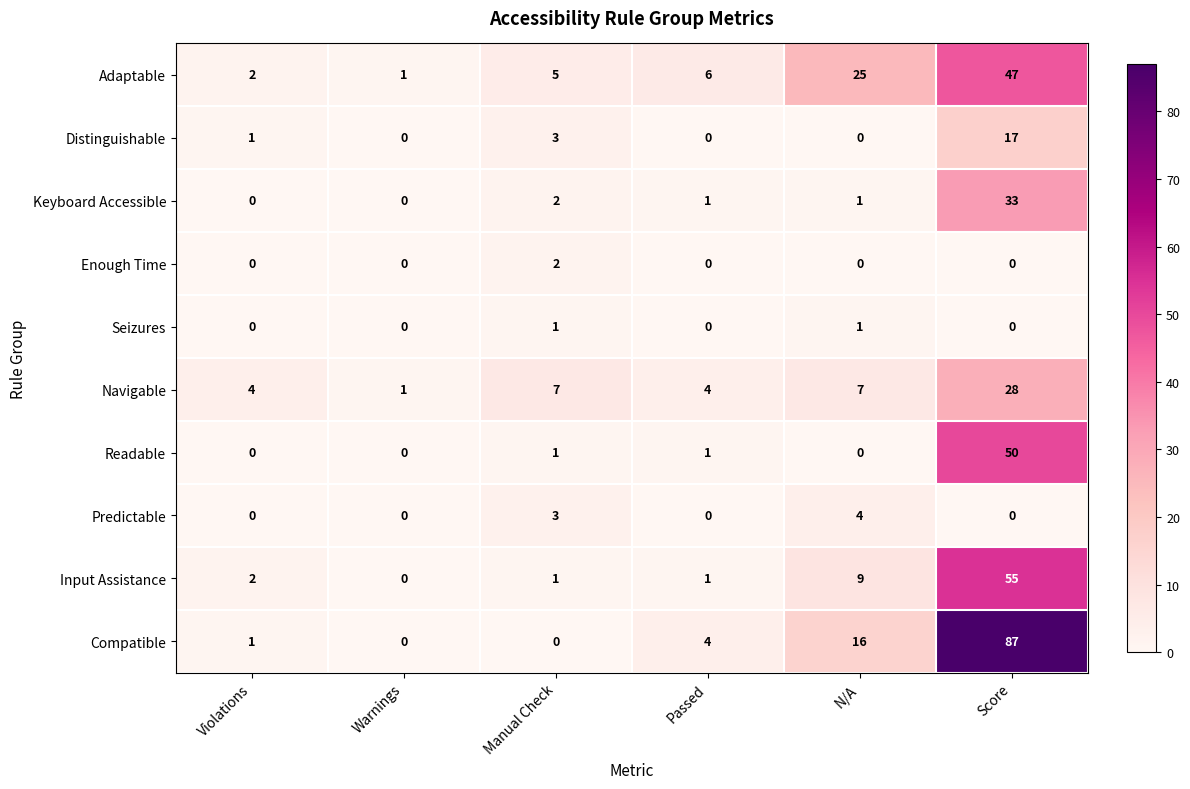

At which category is the sum across all series the highest?

Score